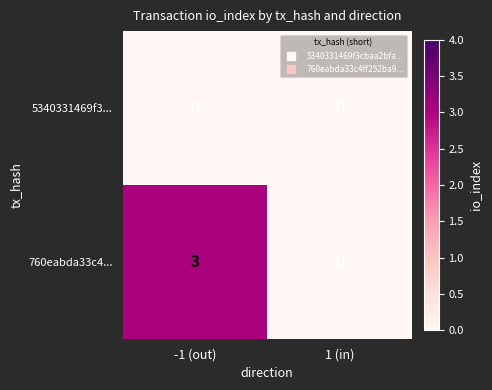

How many data points does each series have?

2